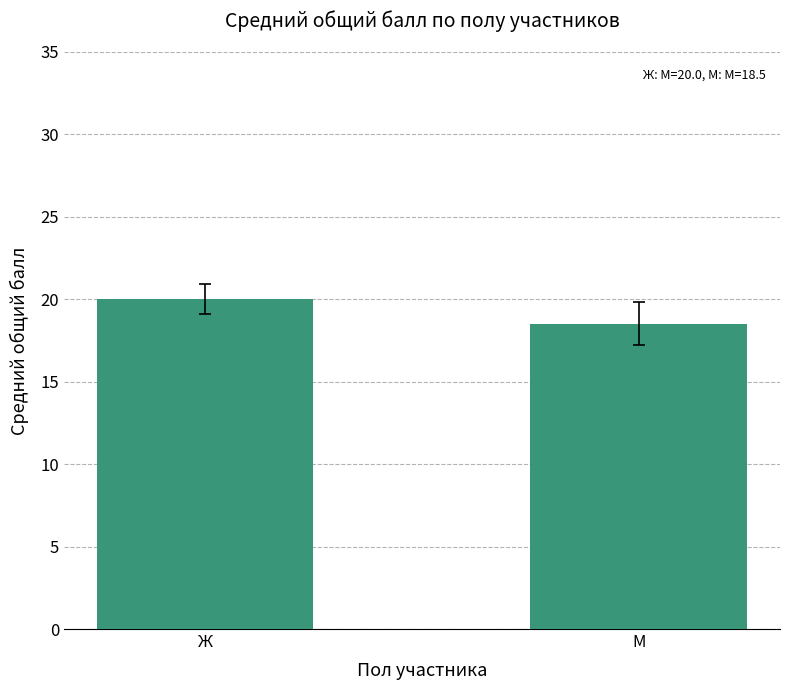

What is the ratio of the value at Ж to the value at М?

1.1